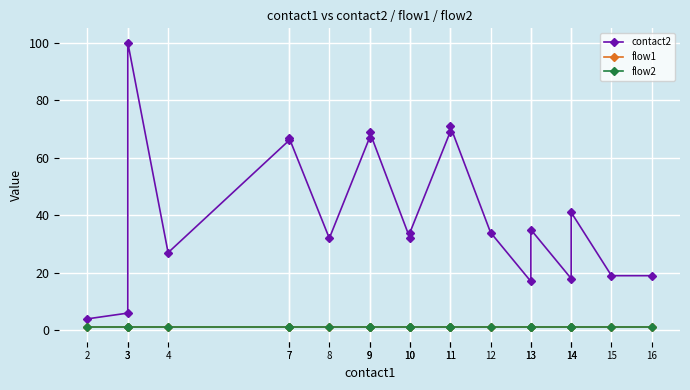

What is the sum of all flow1 values?

20